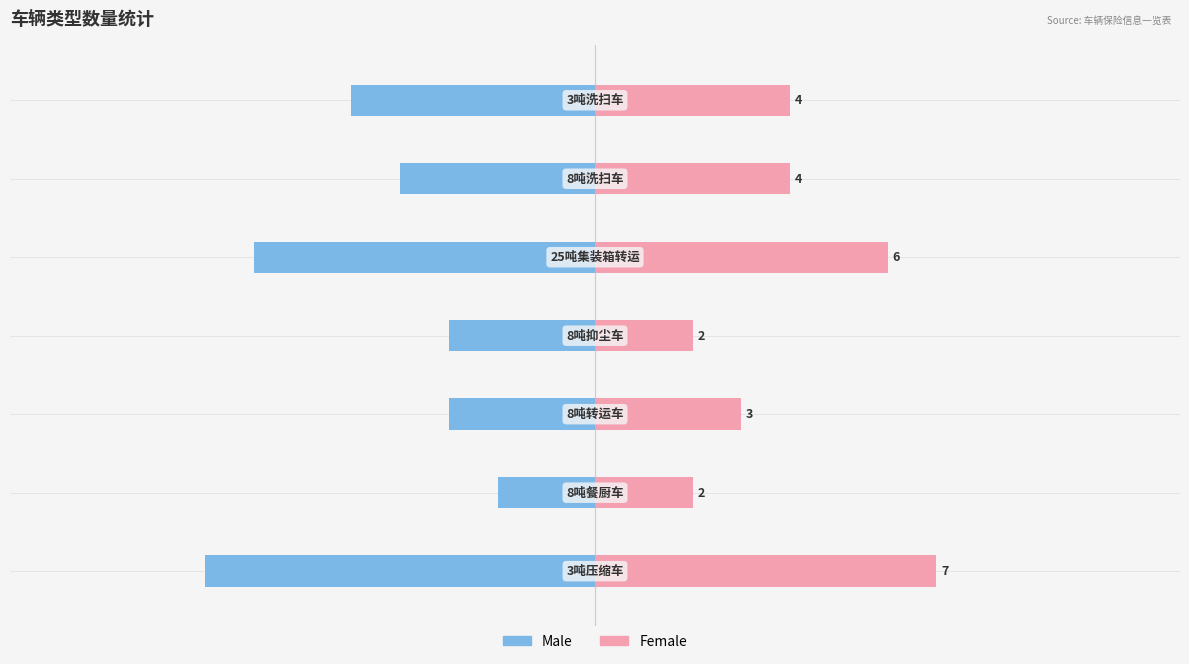

What is the difference between the maximum and minimum values in the Female series?

5